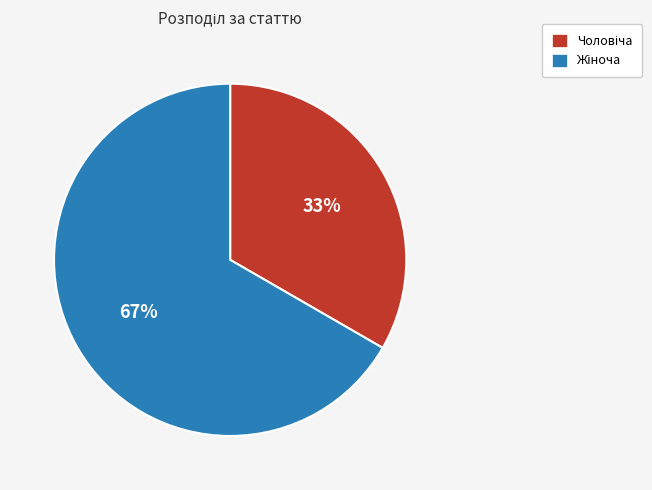

To the nearest percent, what is the average slice percentage?

50%